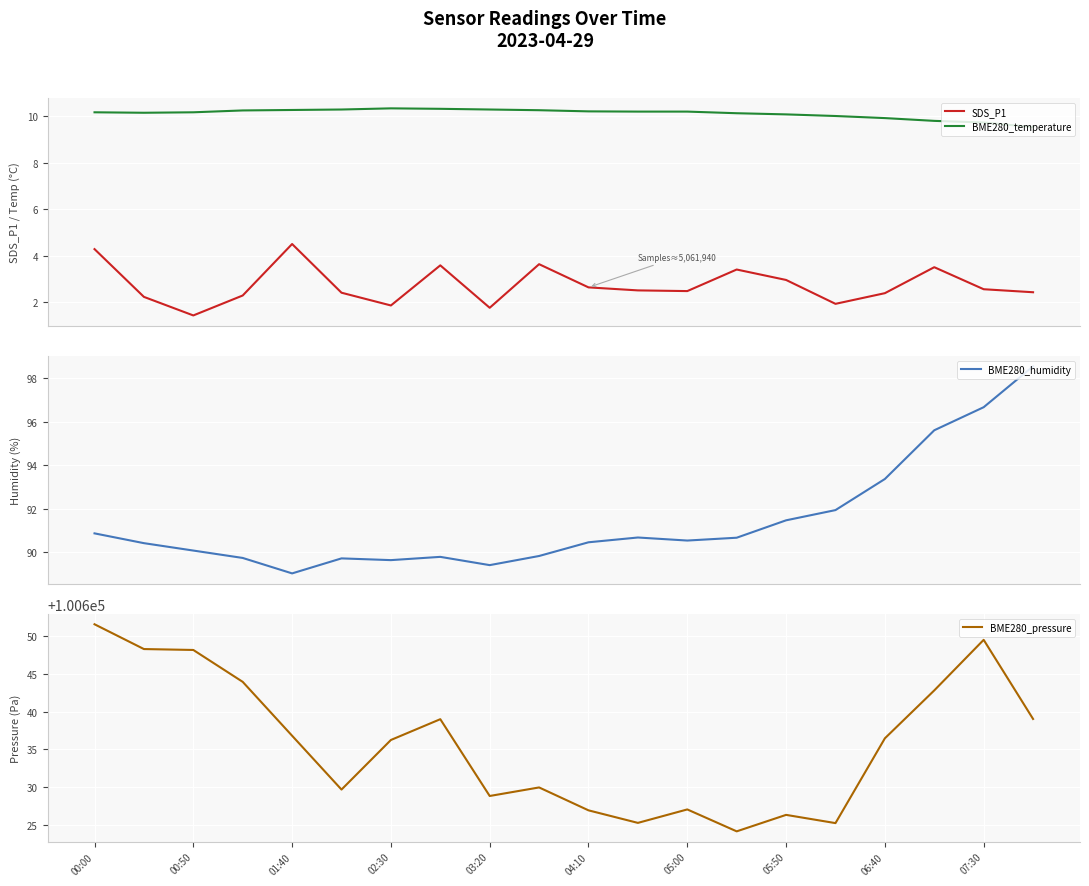

What is the lowest value of the BME280_temperature series?

9.5